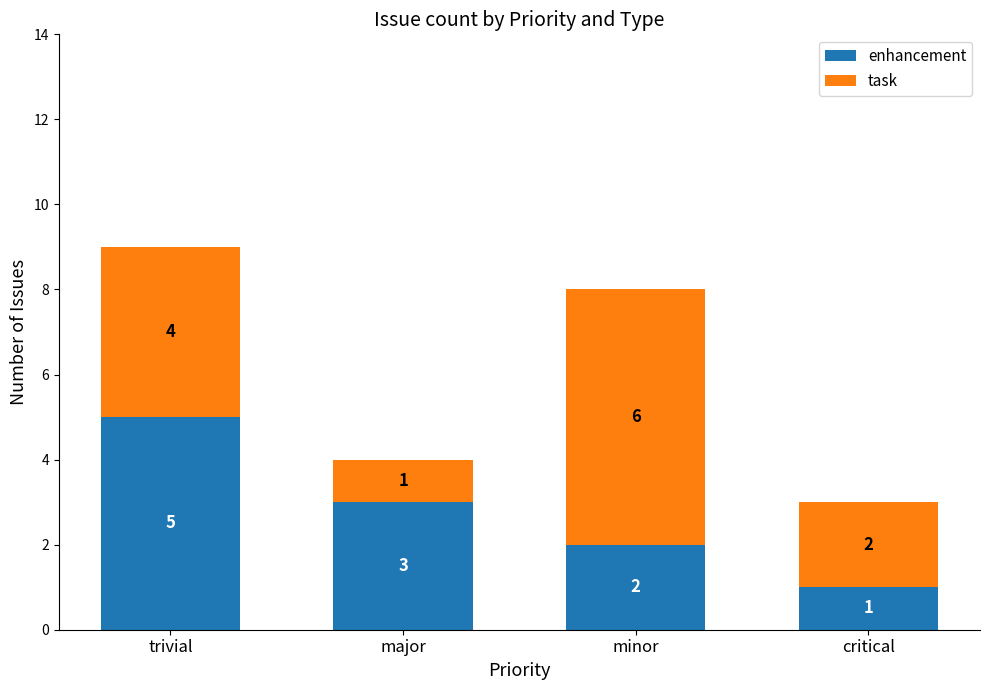

How many data points in enhancement are less than 3?

2